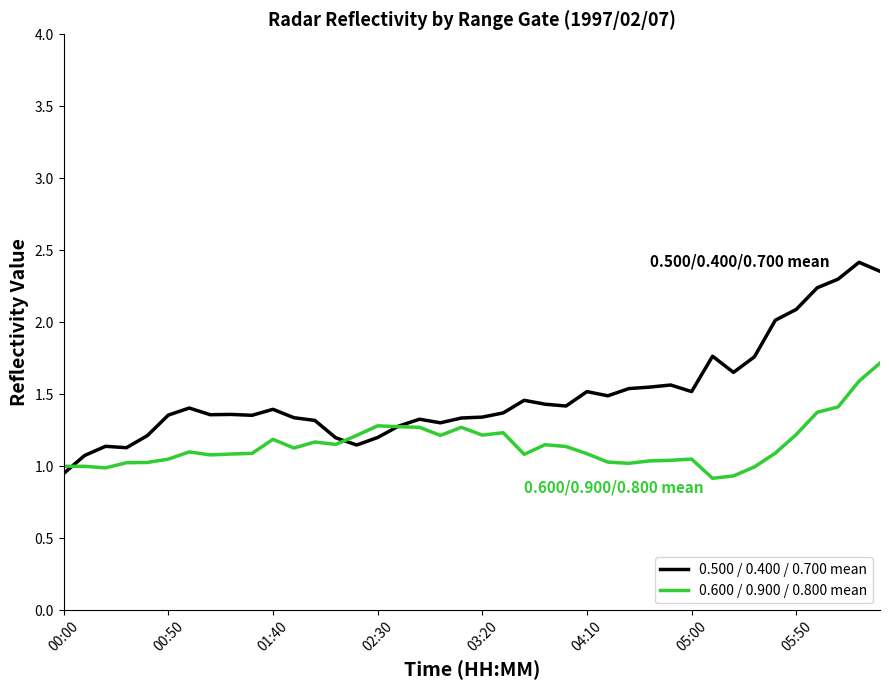

Which series has the largest total across all categories?

0.500 / 0.400 / 0.700 mean